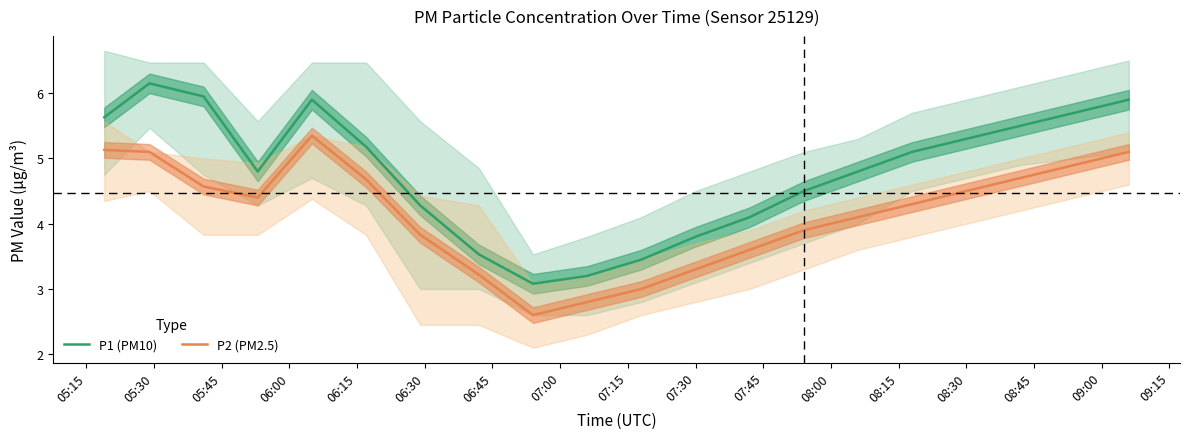

The value of P1 (PM10) at 08:30 is 5.3. True or false?

True